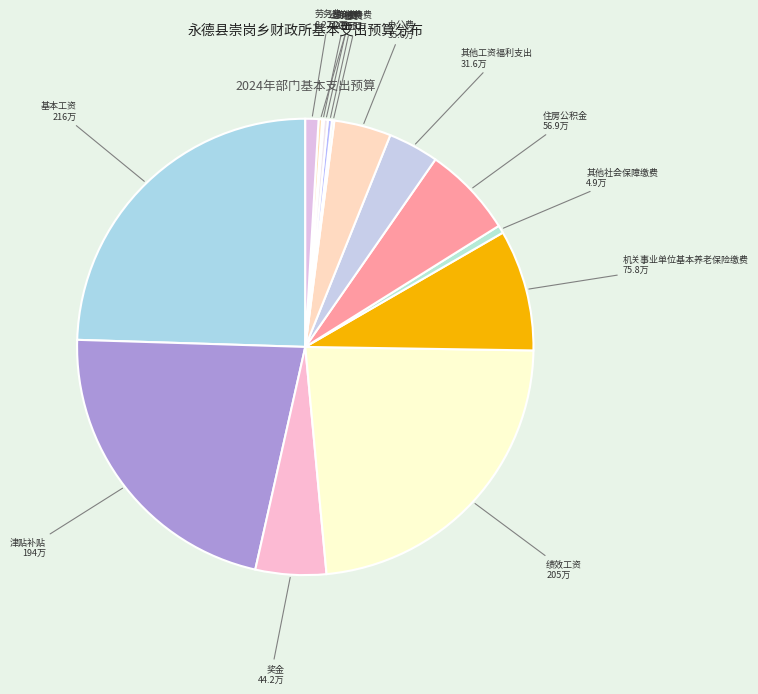

Which has a higher value, 基本工资 or 其他社会保障缴费?

基本工资